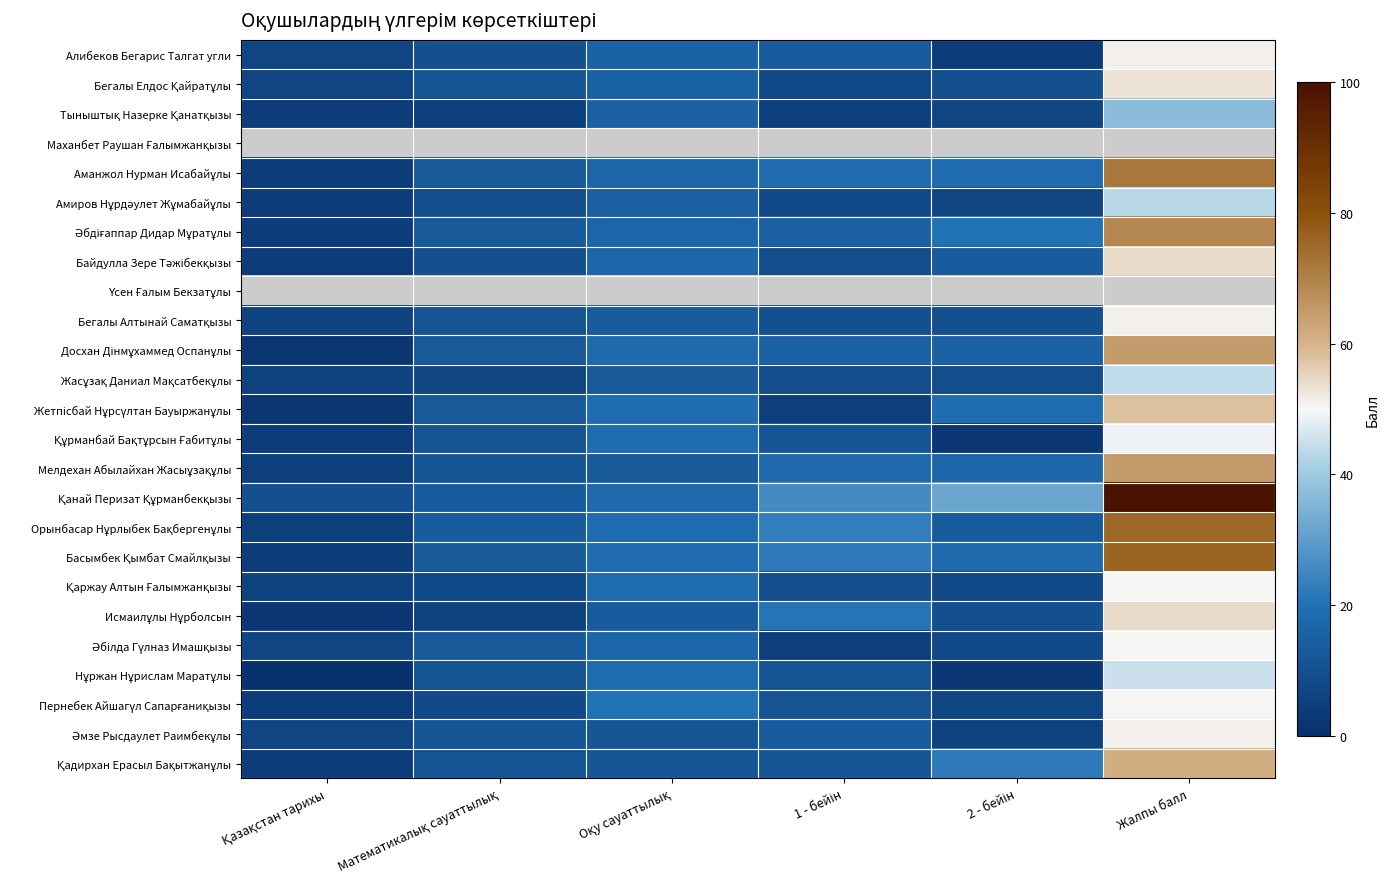

Is the value of Басымбек Қымбат Смайлқызы at Оқу сауаттылық greater than the value of Жетпісбай Нұрсүлтан Бауыржанұлы at Жалпы балл?

No